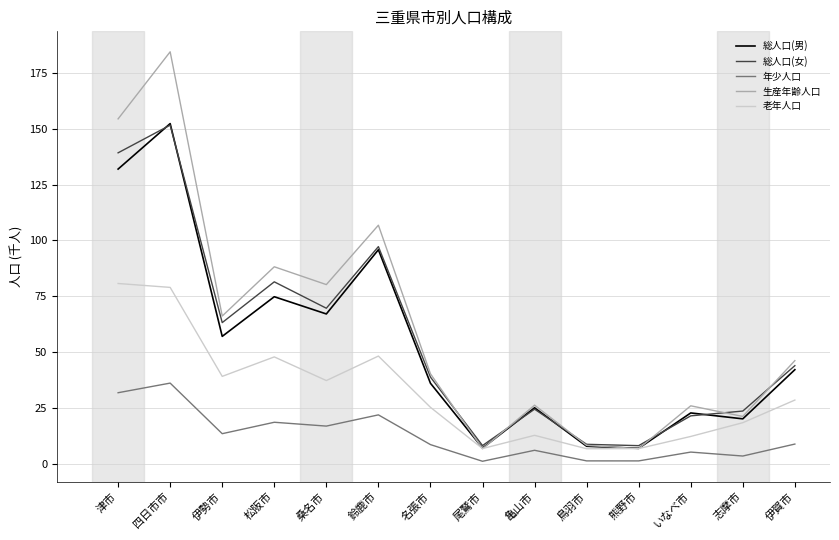

Which series has the largest range (max minus min)?

生産年齢人口